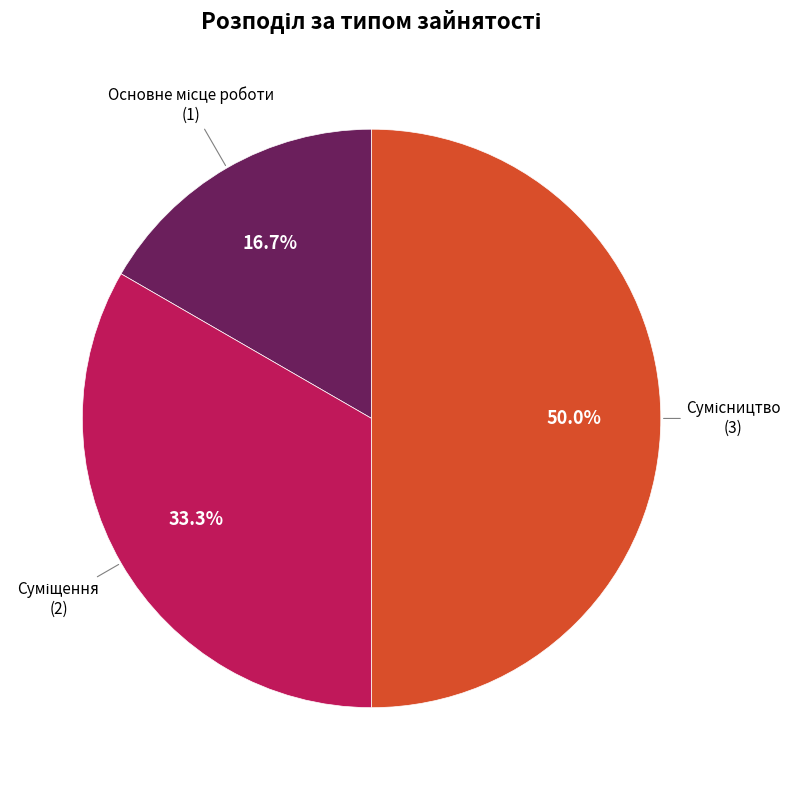

Count the number of slices in the pie.

3